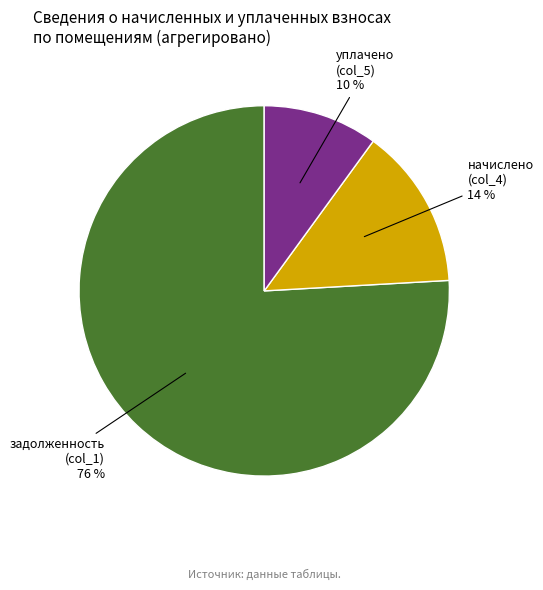

To the nearest percent, what is the average slice percentage?

33%